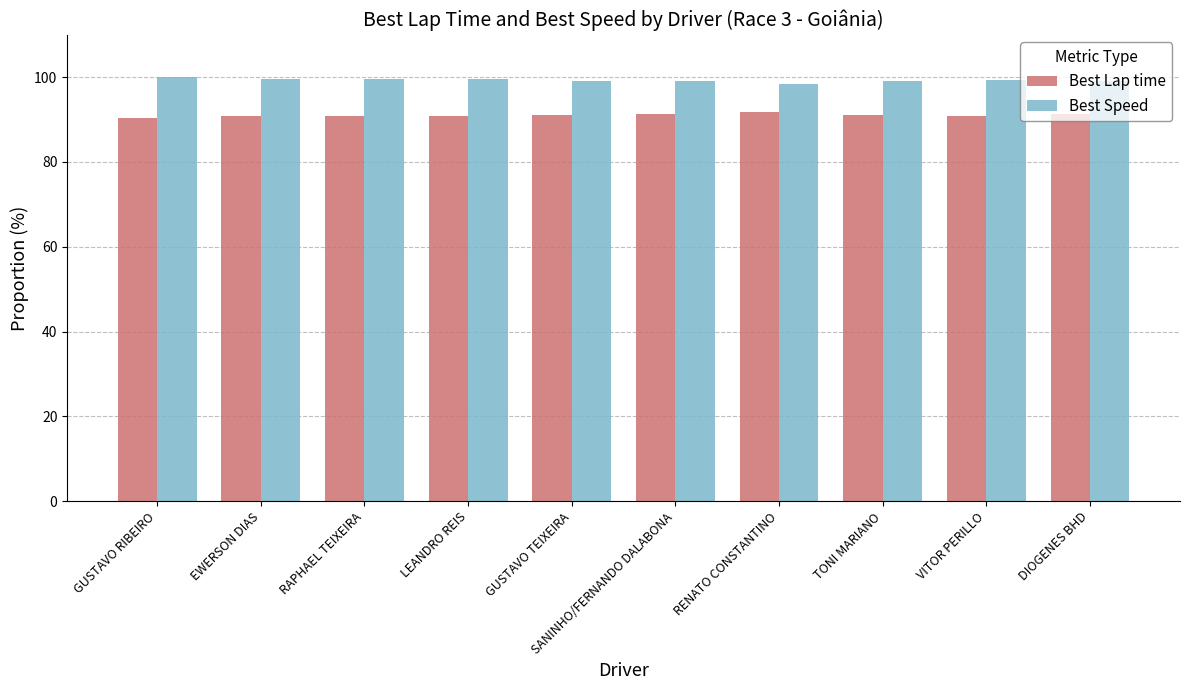

What position from the right is SANINHO/FERNANDO DALABONA?

5